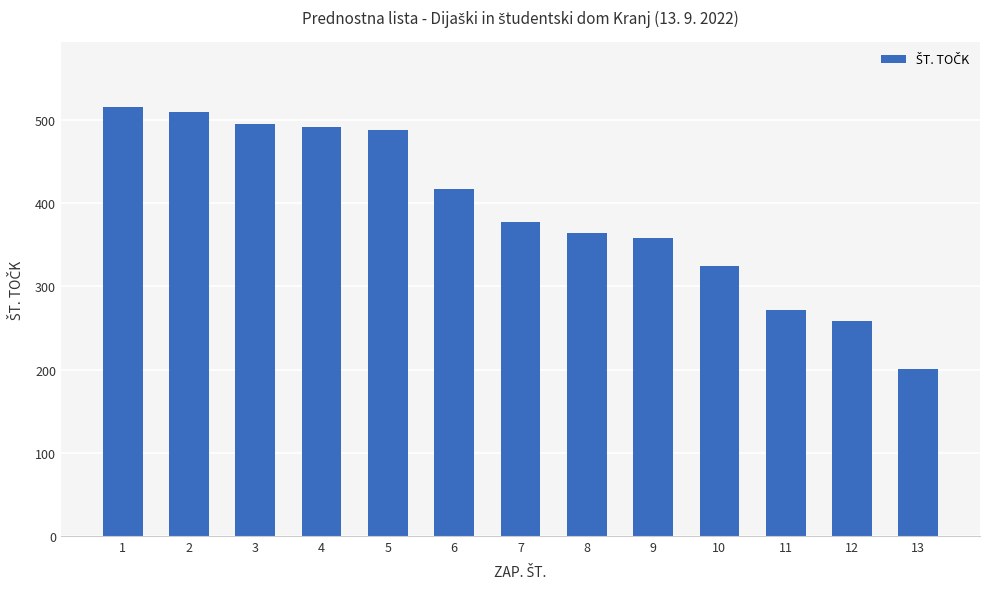

Where is the data nearest to the value 358?

9